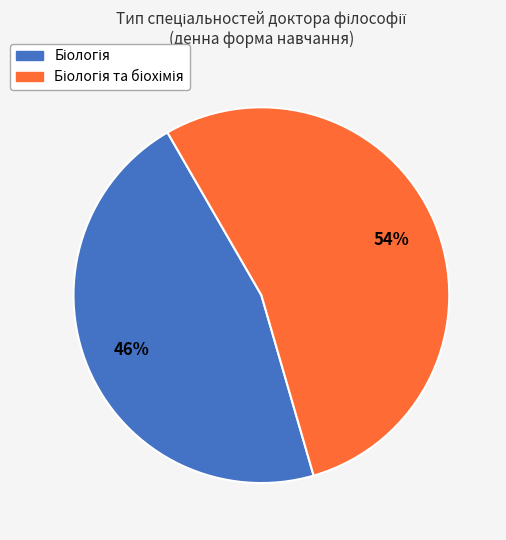

To the nearest percent, what is the difference between the largest and smallest slice percentages?

8%